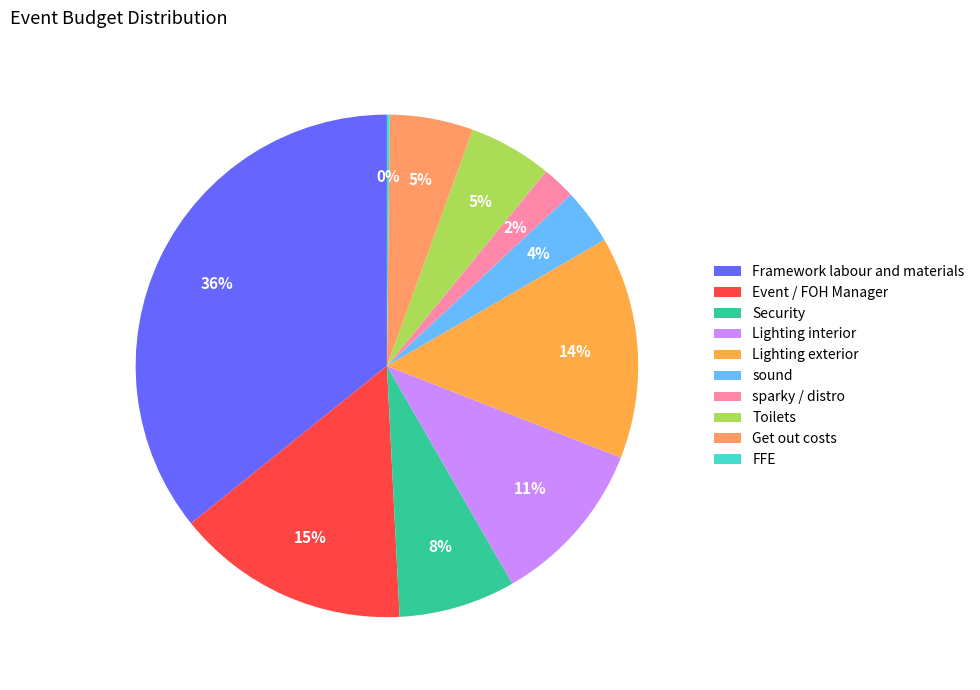

To the nearest percent, what percentage of the pie is sound?

4%